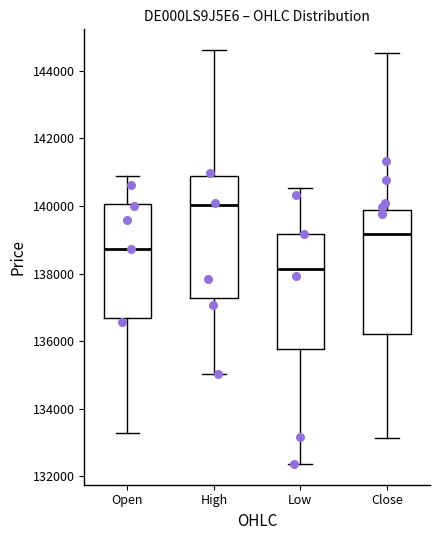

Where is the lower edge of the box for Open on the y-axis? The values are not printed on the chart, so give them approximately, as read against the axis.

136600